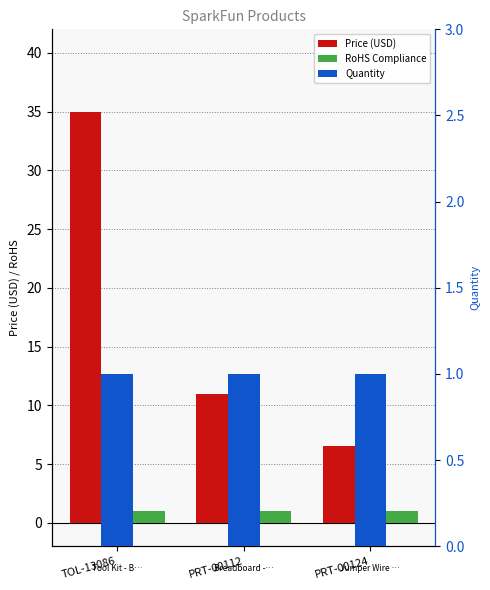

Is the value of Quantity at PRT-00112 greater than the value of RoHS Compliance at PRT-00112?

No